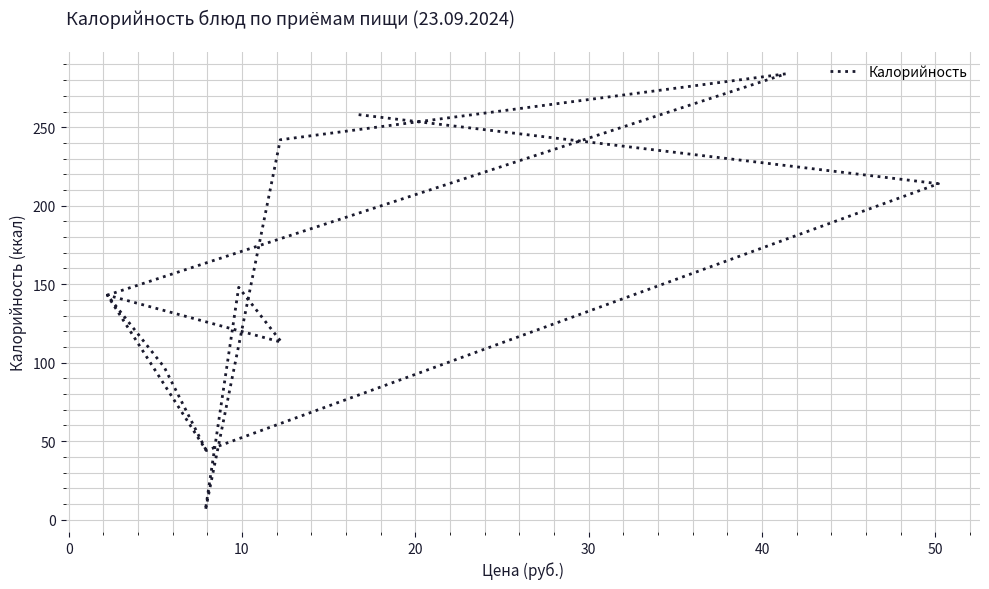

Does the chart display data point markers on the line(s)?

No